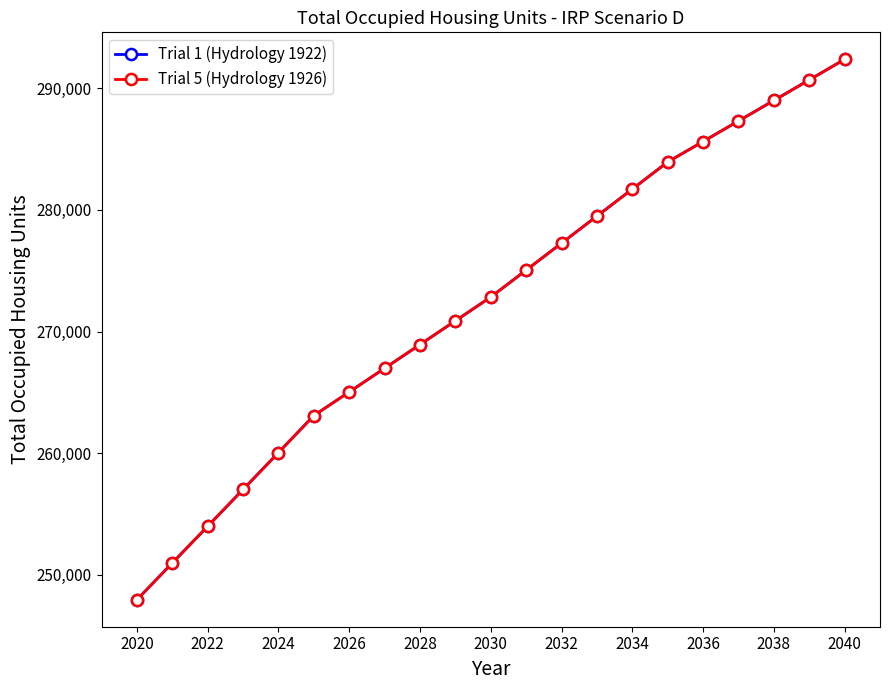

Does the chart have visible grid lines?

No